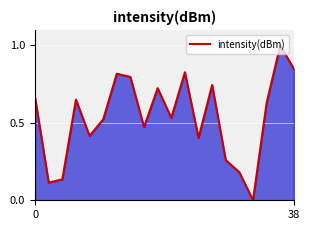

What is the maximum value shown in the chart?

1.0